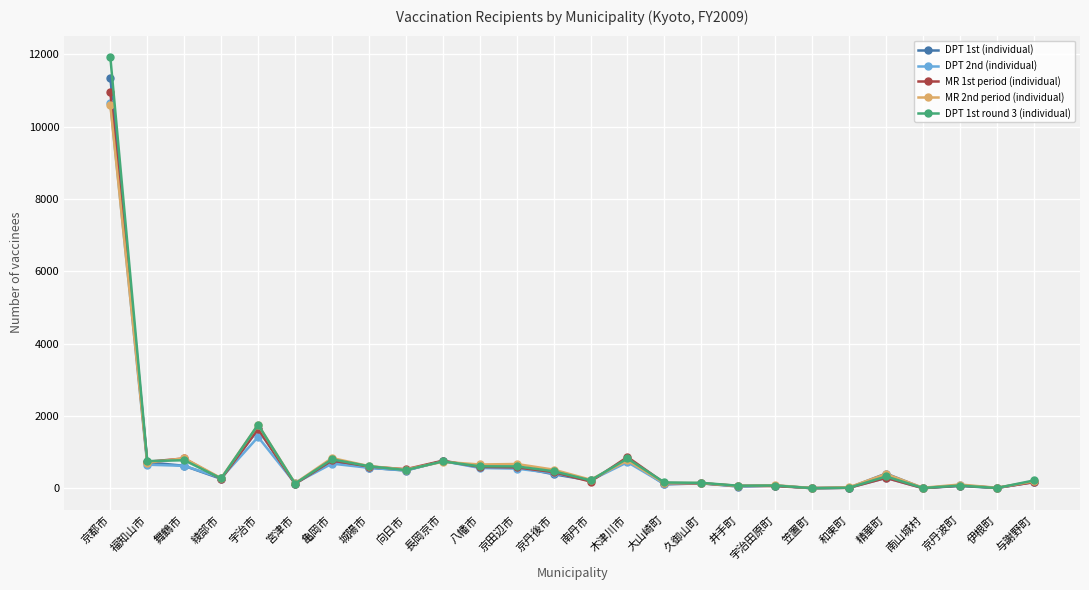

The value of DPT 2nd (individual) at 亀岡市 is 1184. True or false?

False